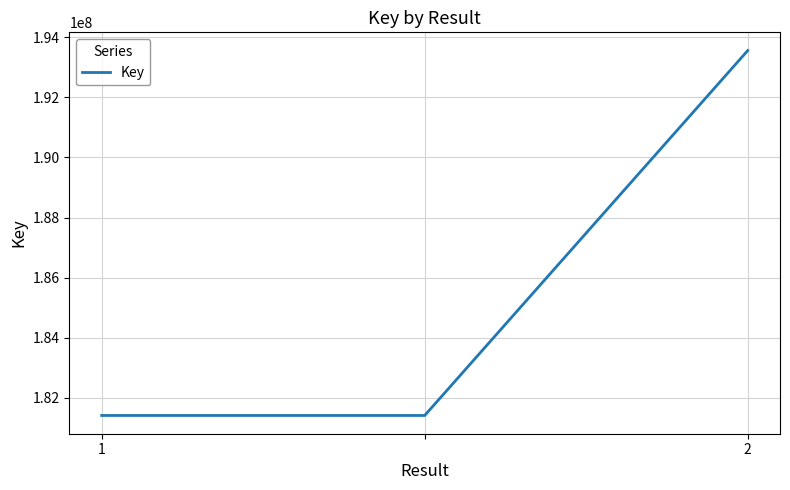

What is the sum of all values?

556380587